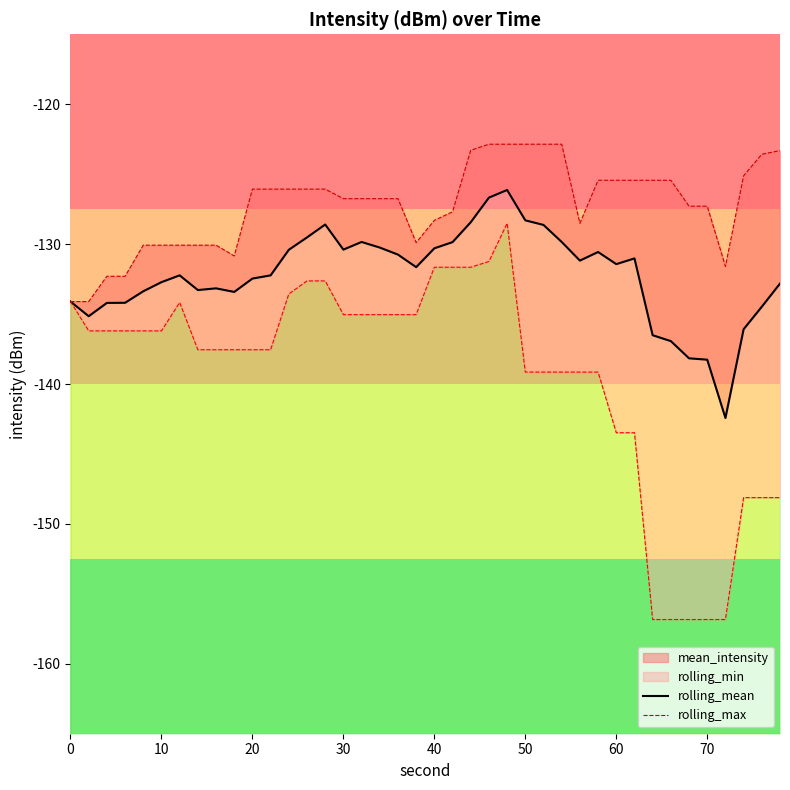

How many values in the rolling_mean series are below -131?

24